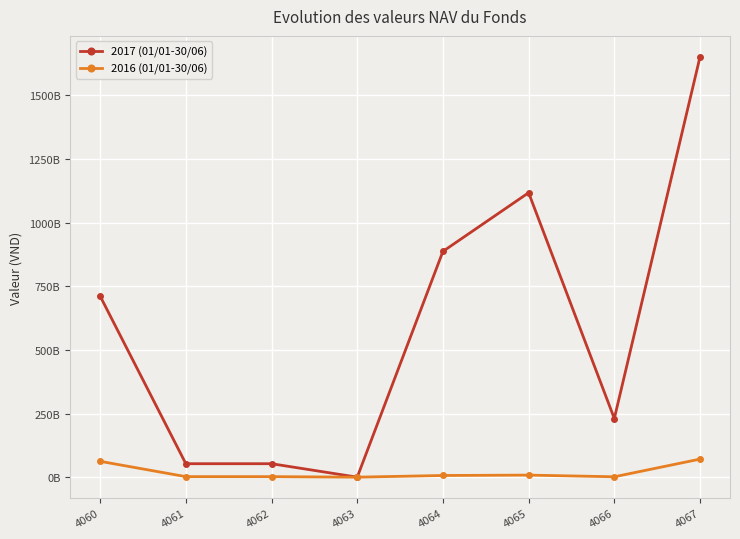

The 2016 (01/01-30/06) series shows 1522655928 at 4066. True or false?

True